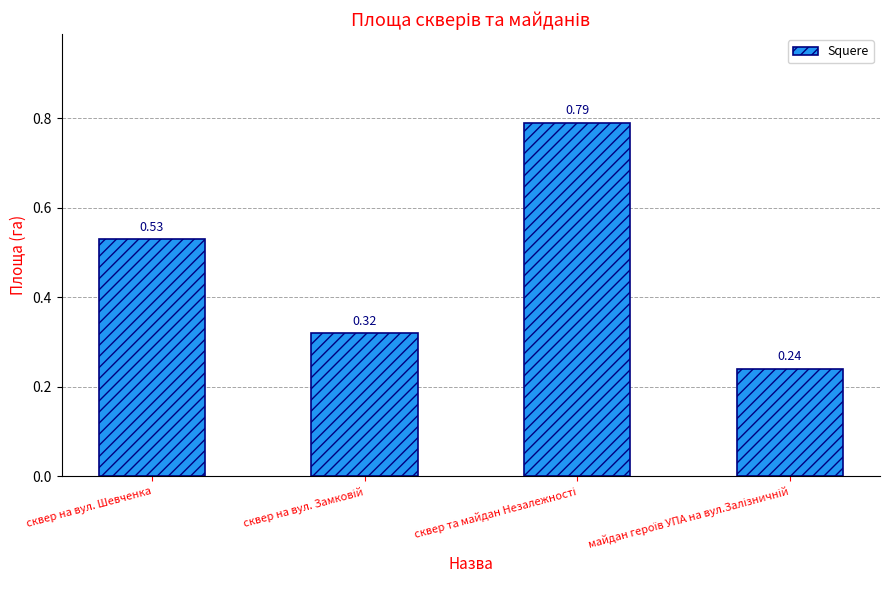

What is the label of the 4th bar from the right?

сквер на вул. Шевченка